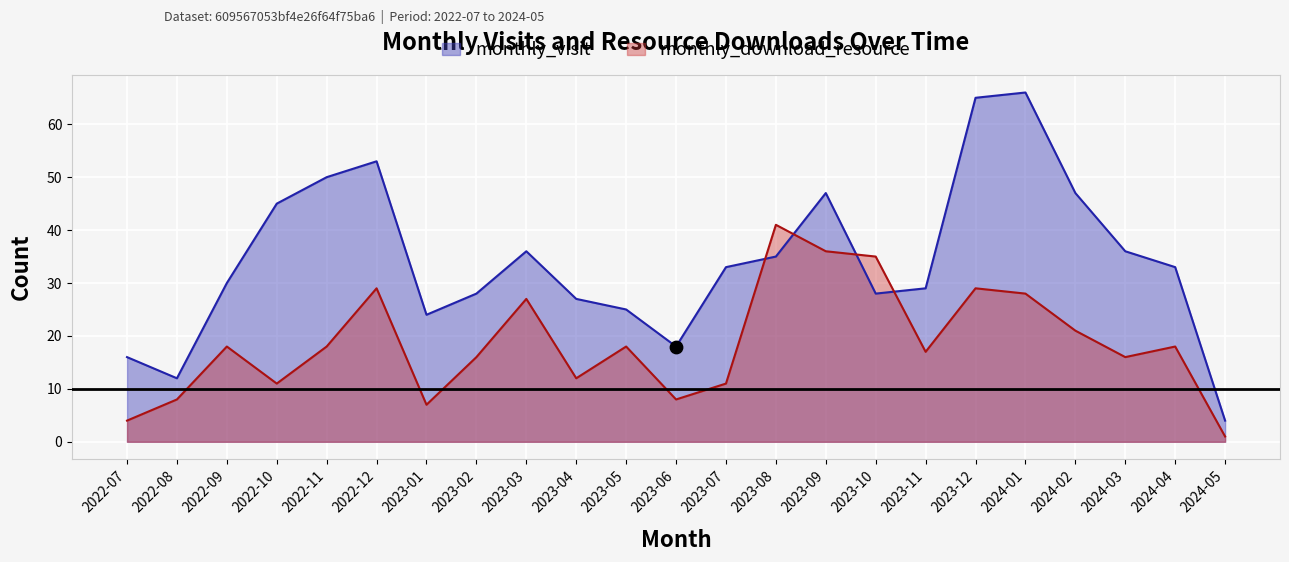

What are all the series names shown in the legend?

monthly_visit, monthly_download_resource